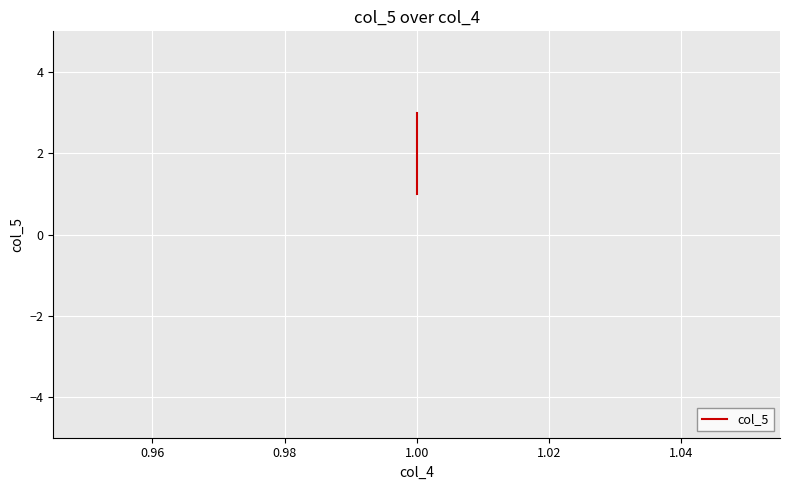

True or false: the data shows 1 at 1.00.

False